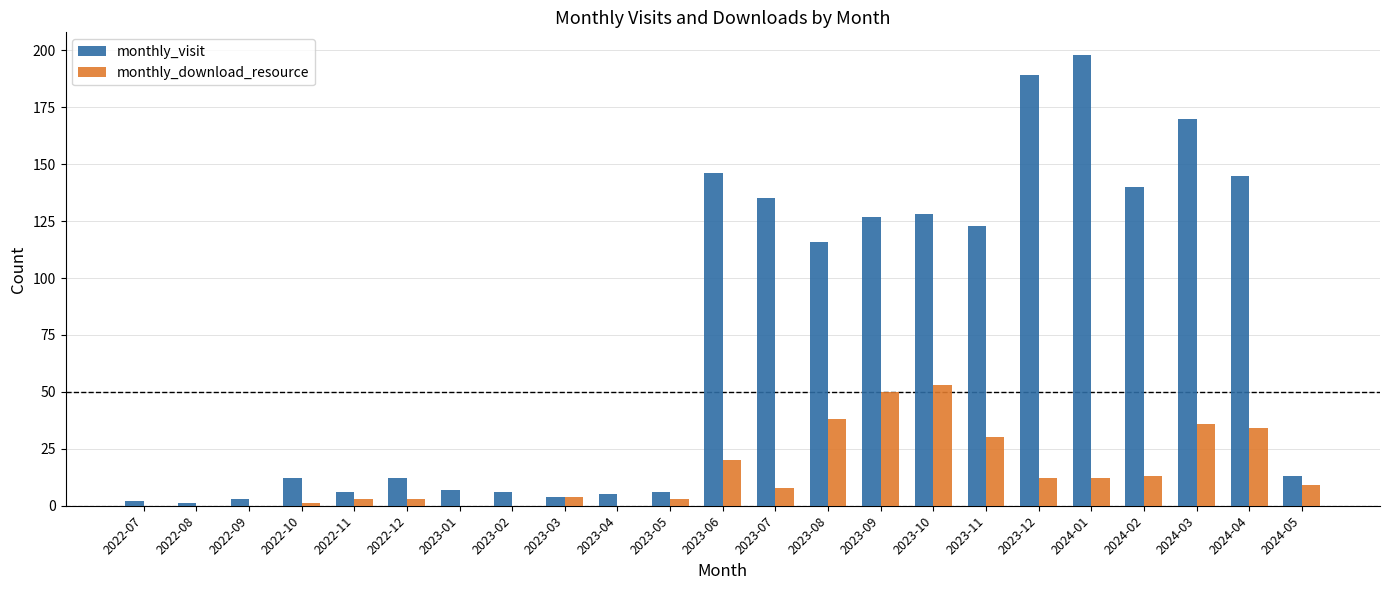

How many distinct data groups are displayed?

2